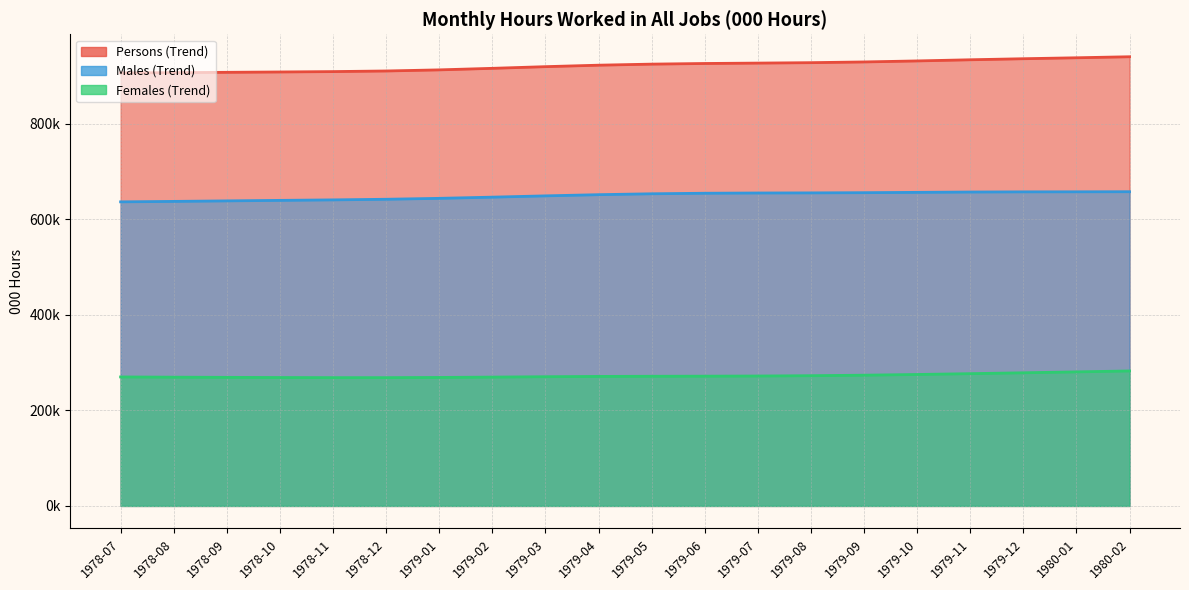

List the series in order of their overall mean, lowest first.

Females (Trend), Males (Trend), Persons (Trend)